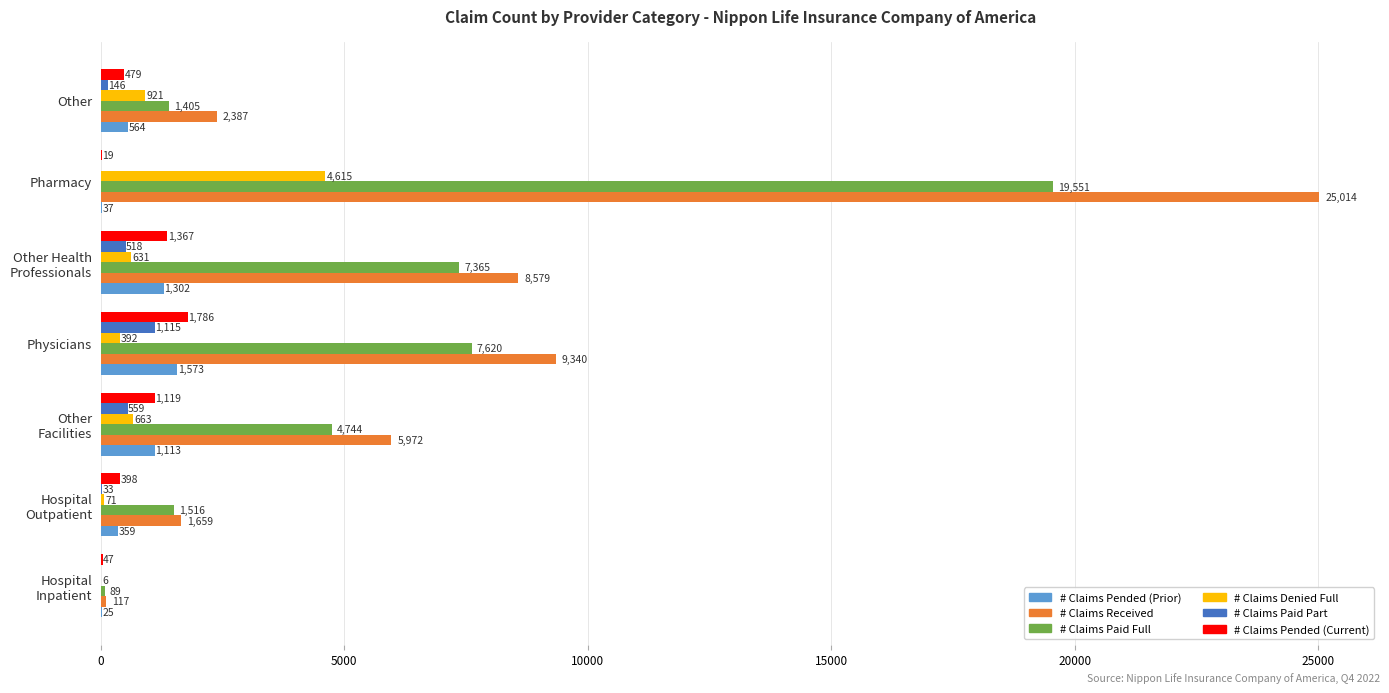

At which category is the sum across all series the highest?

Pharmacy